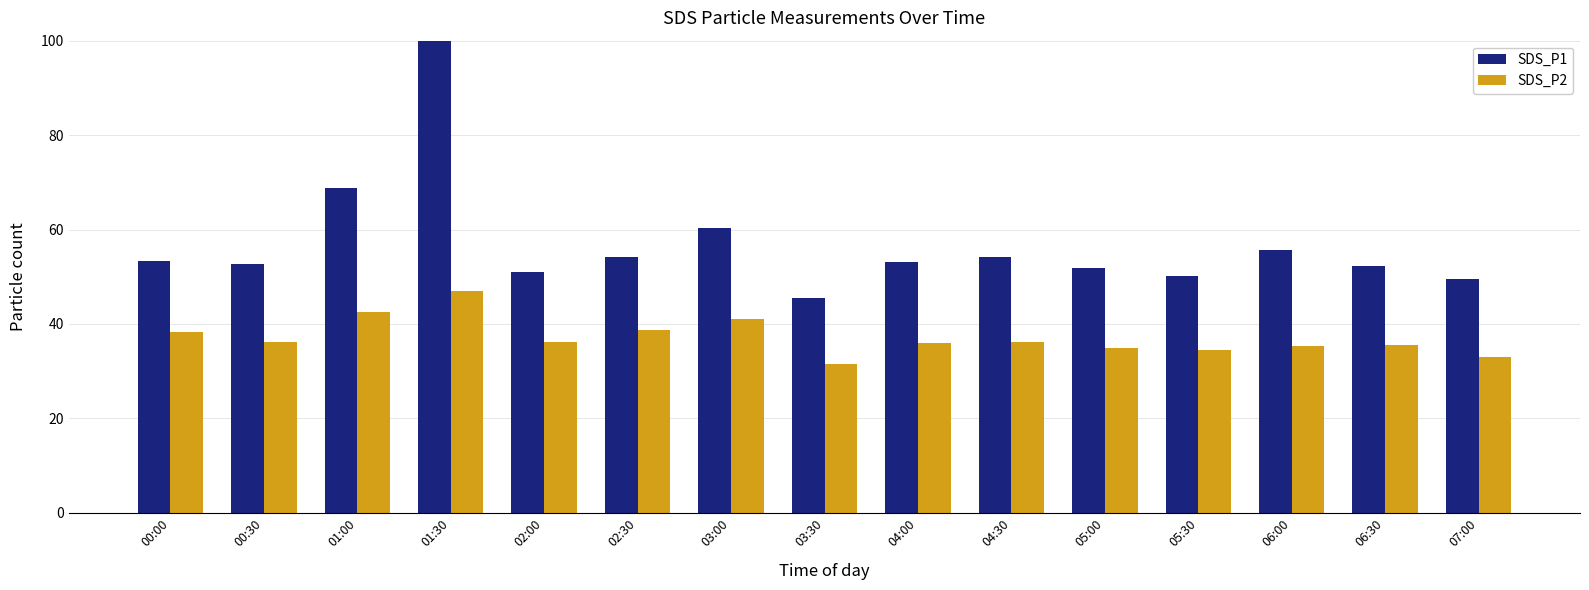

How many data points does each series have?

15